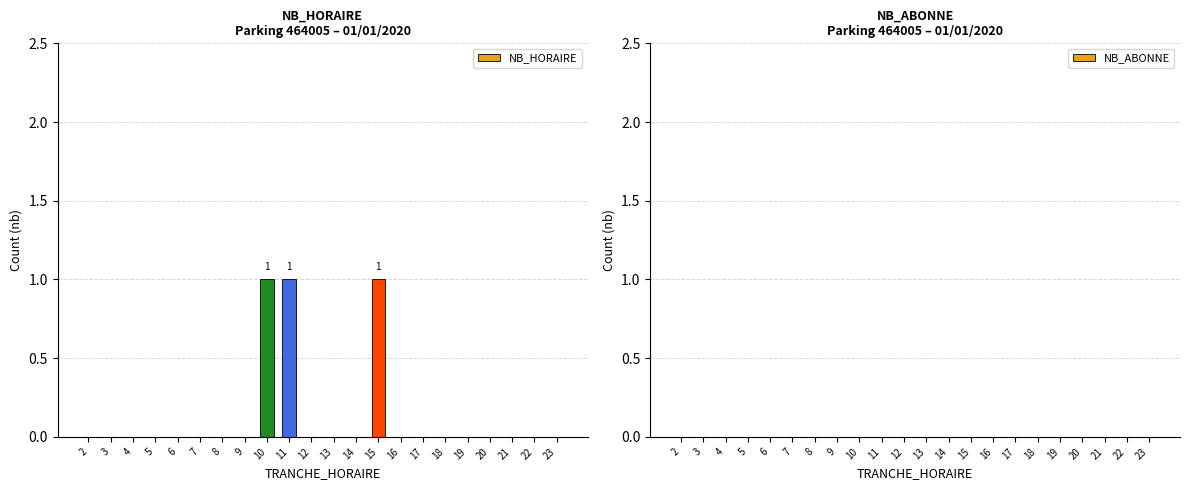

The chart shows a value of -1 at 22. True or false?

False